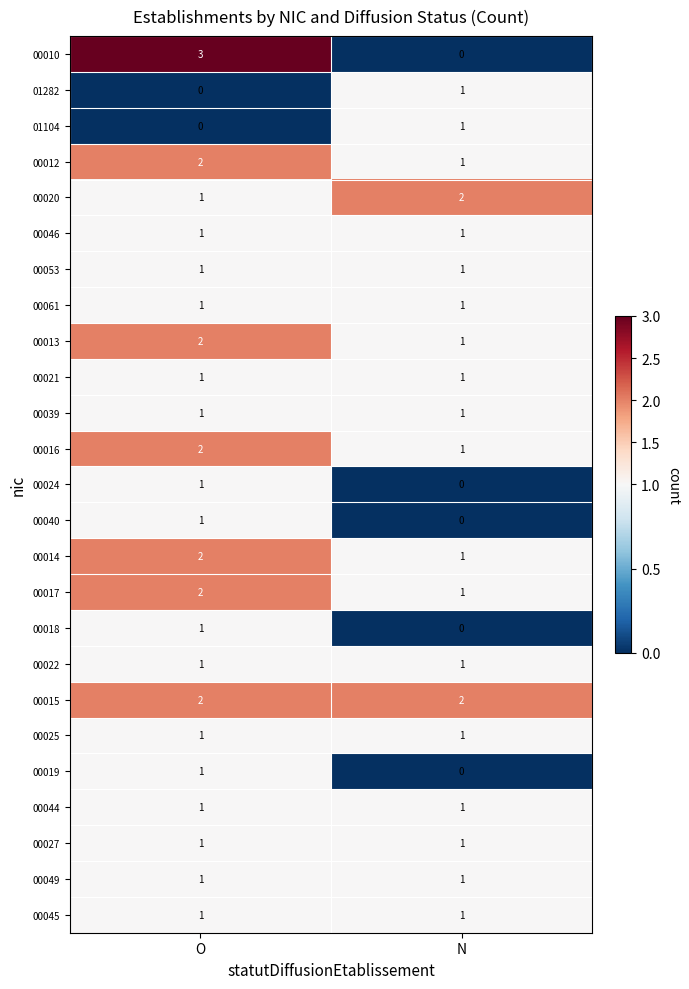

List the labels in order of 00013 value, largest first.

O, N